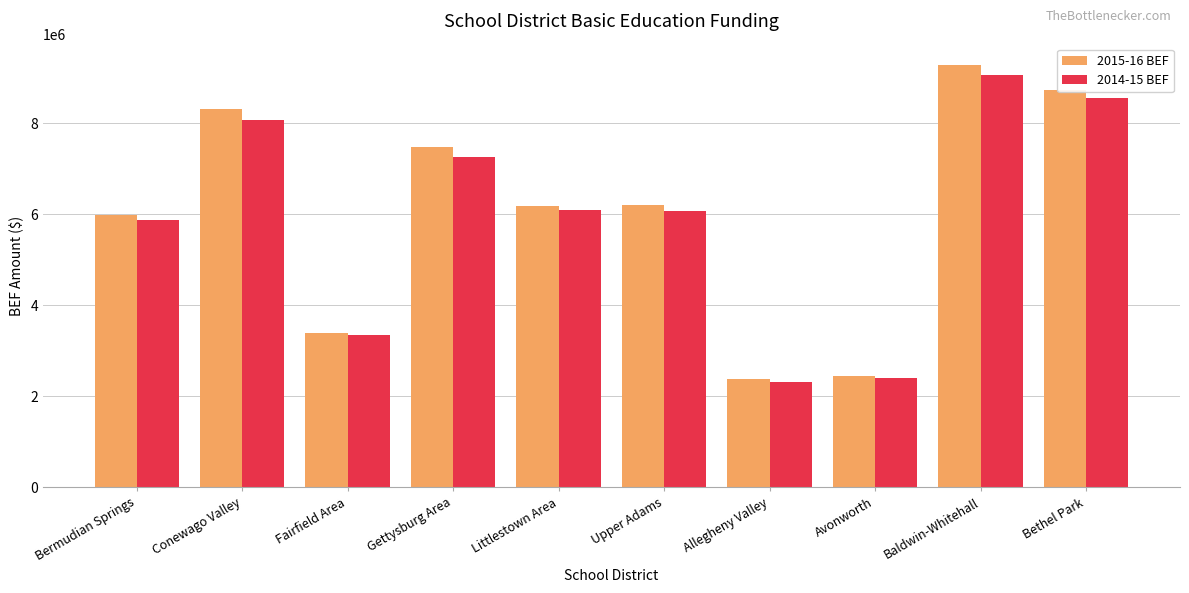

What is the sum of all 2014-15 BEF values?

59038241.4